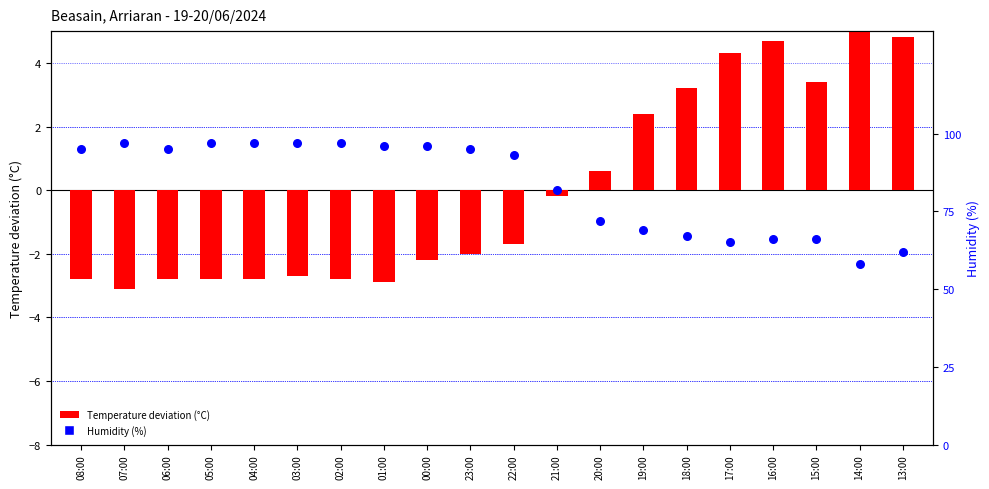

At which category is the sum across all series the highest?

03:00